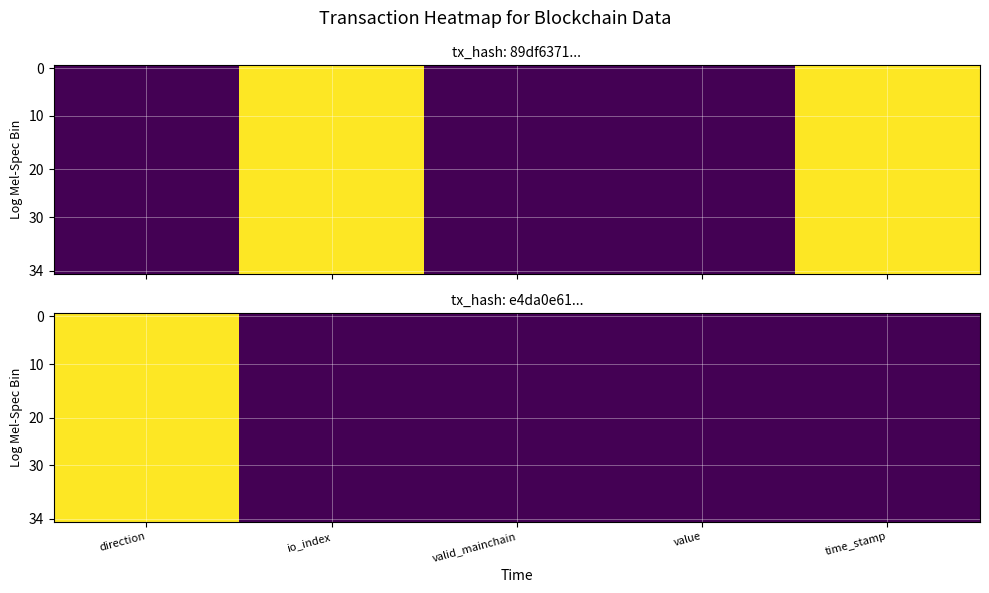

At which category is the sum across all series the highest?

direction